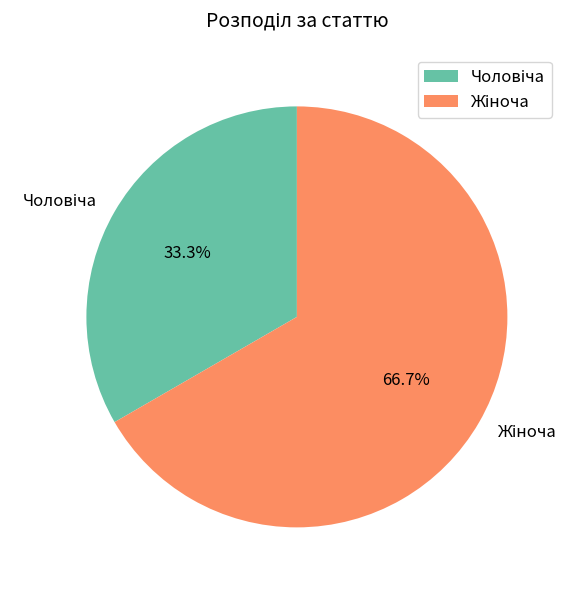

Is there a majority slice in this chart?

Yes